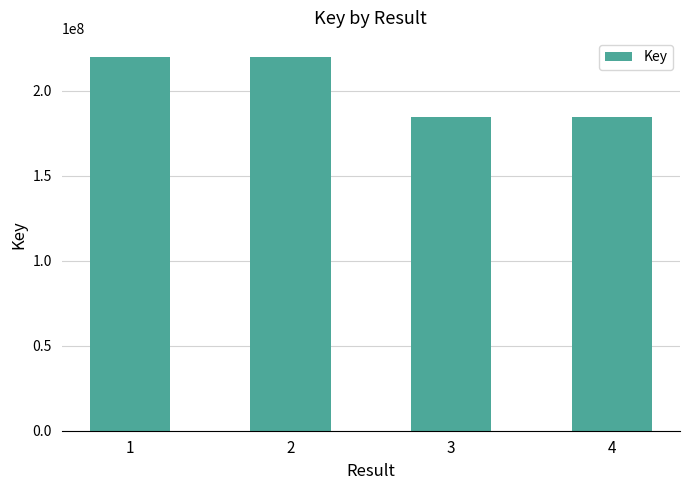

How many values are below 219949171?

2